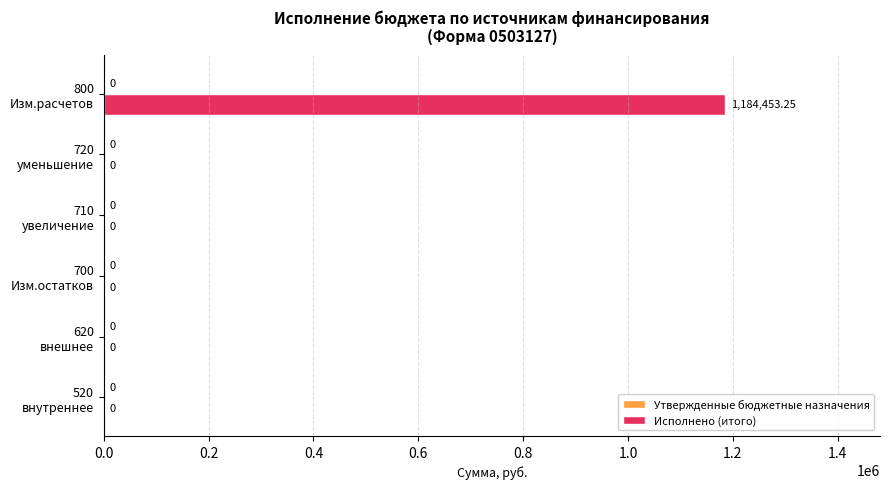

Are the bars grouped side by side (vs. stacked)?

No